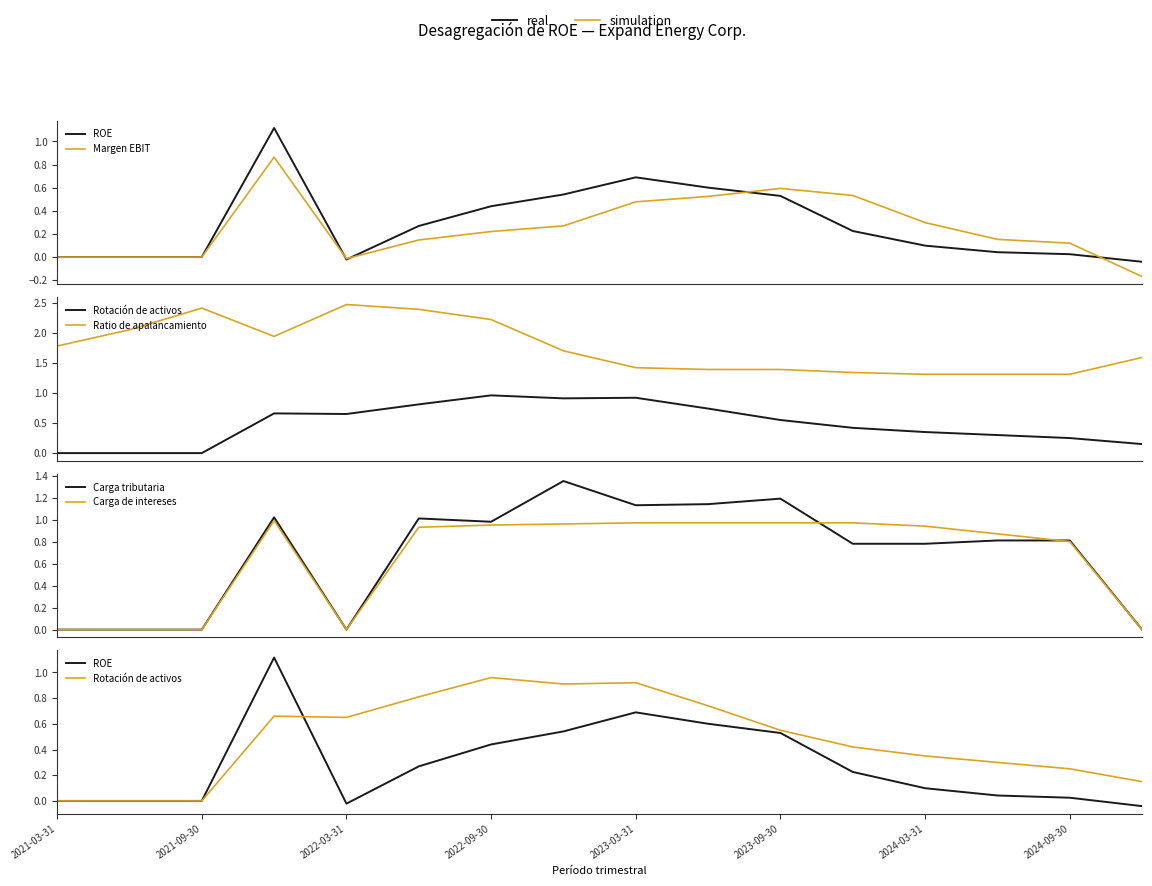

Which series has the largest total across all categories?

Ratio de apalancamiento